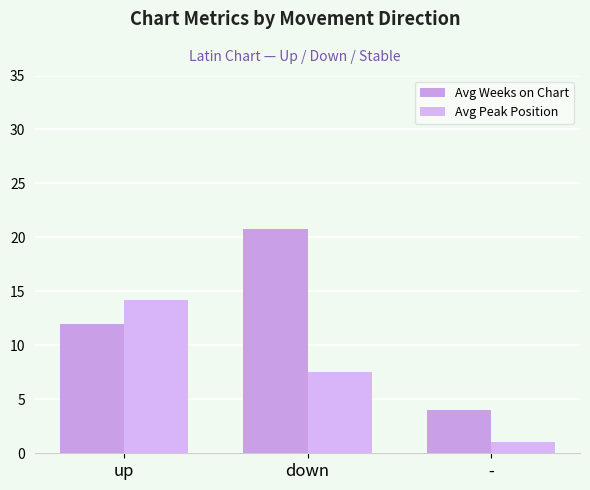

The Avg Weeks on Chart series shows 15.6 at up. True or false?

False